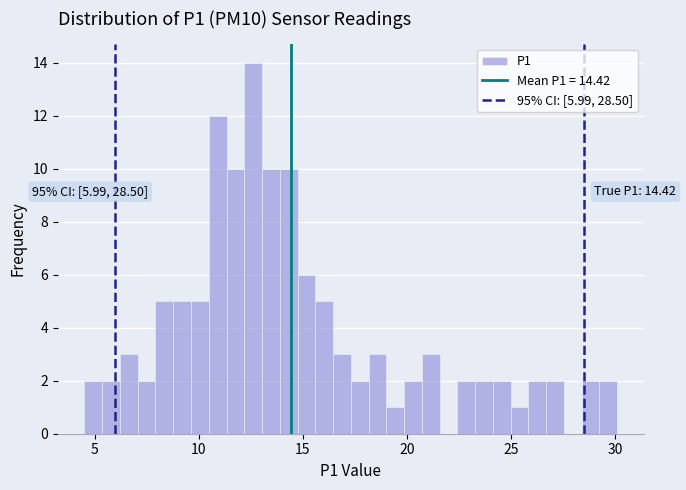

Read against the x-axis, roughly where is the centre of the tallest bar?

12.5